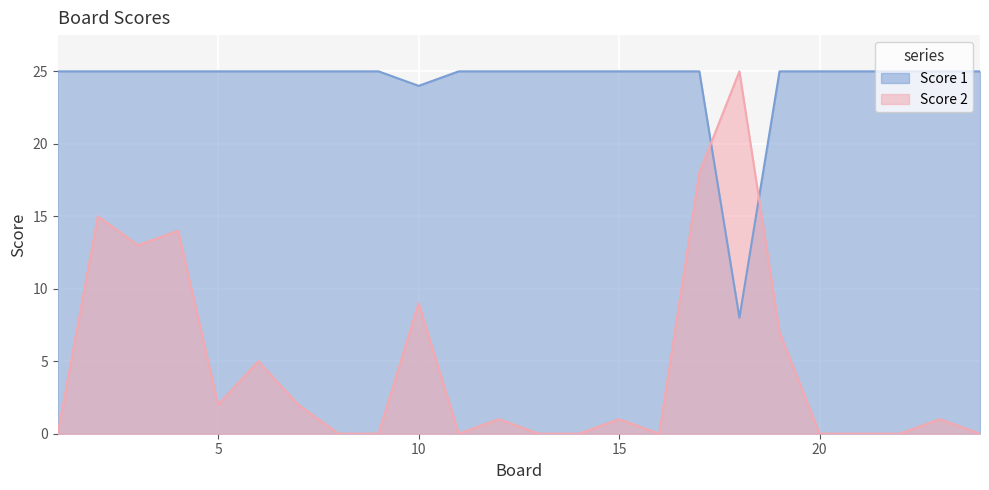

True or false: Score 2 and Score 1 cross at least once.

True